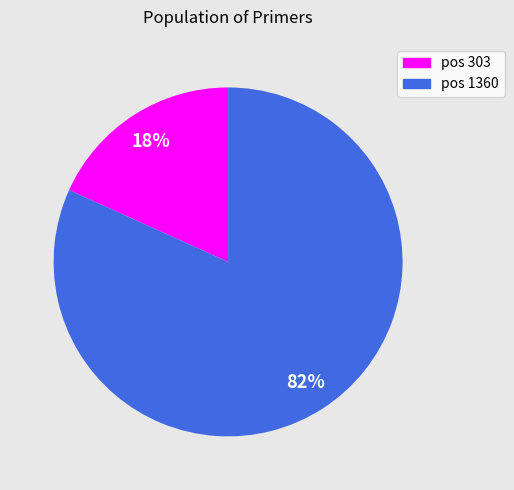

Between pos 1360 and pos 303, which is larger?

pos 1360